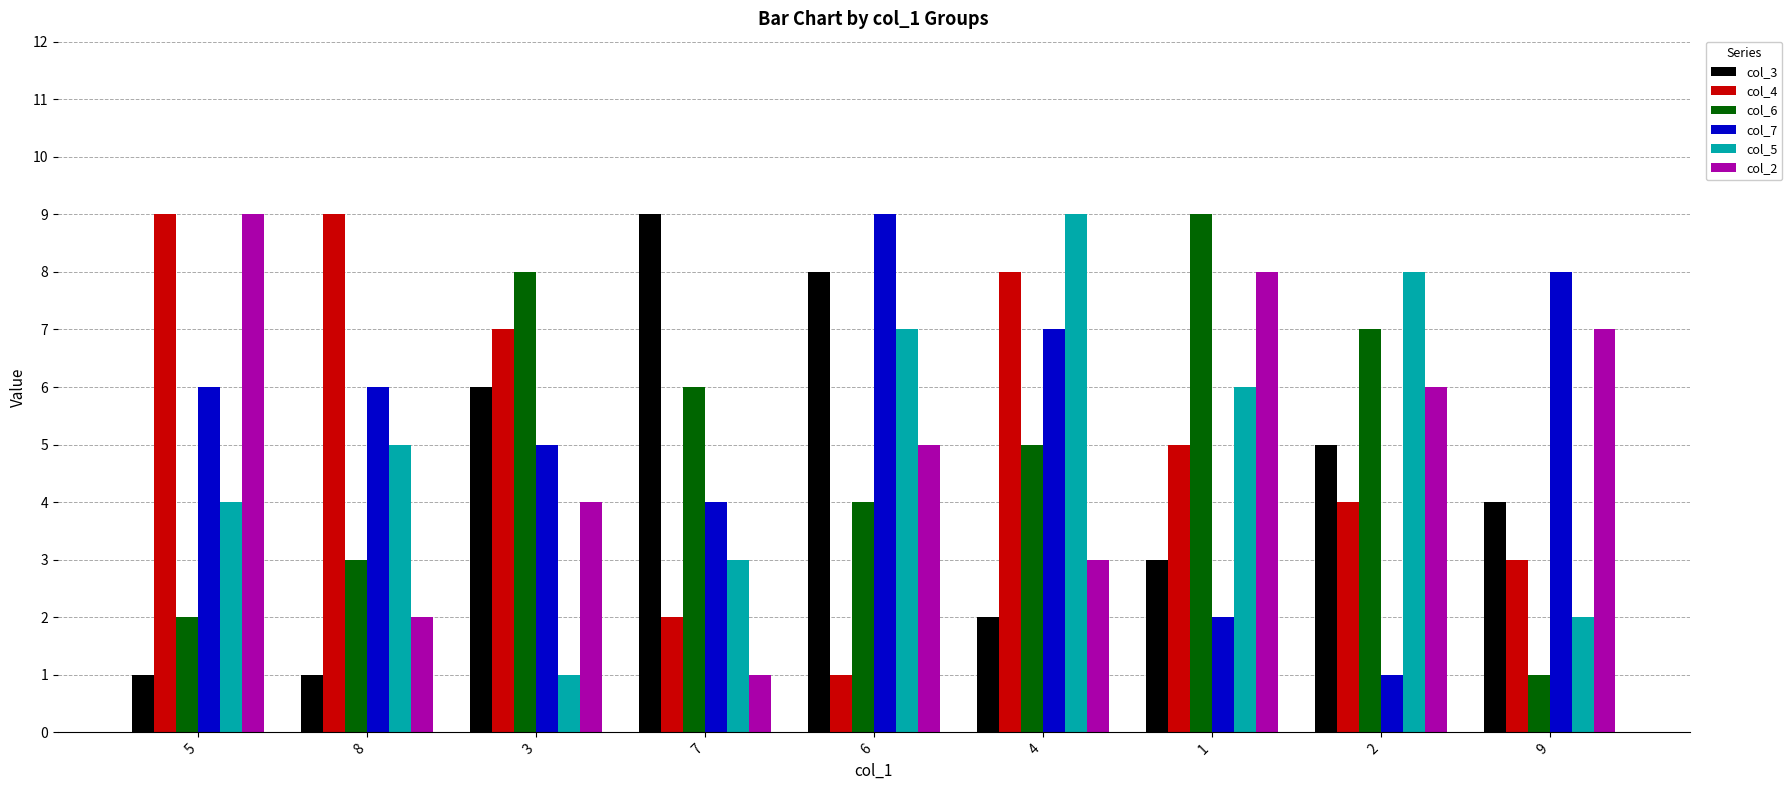

How many col_3 values are between 2 and 6?

5